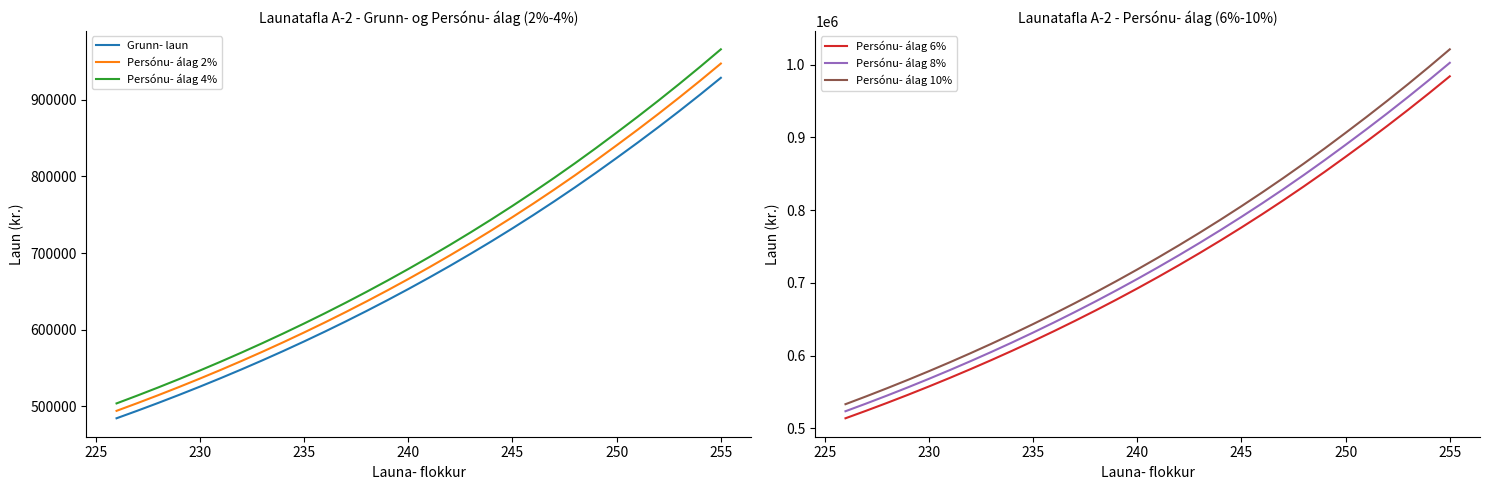

What is the difference between the Persónu- álag 2% values at 230 and 250?

304110